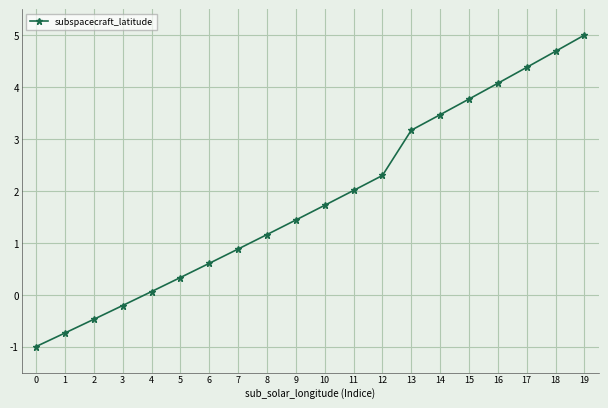

List the labels in order of value, smallest first.

0, 1, 2, 3, 4, 5, 6, 7, 8, 9, 10, 11, 12, 13, 14, 15, 16, 17, 18, 19